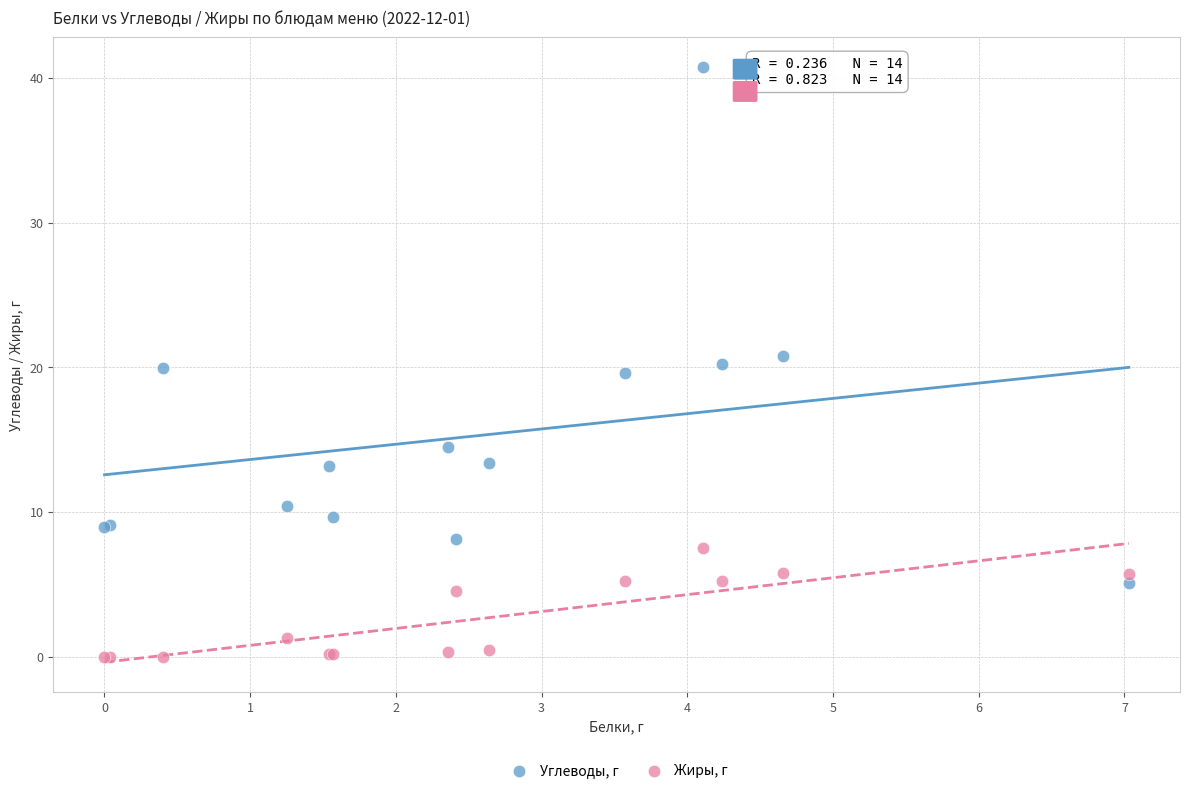

What are all the series names shown in the legend?

Углеводы, г, Жиры, г